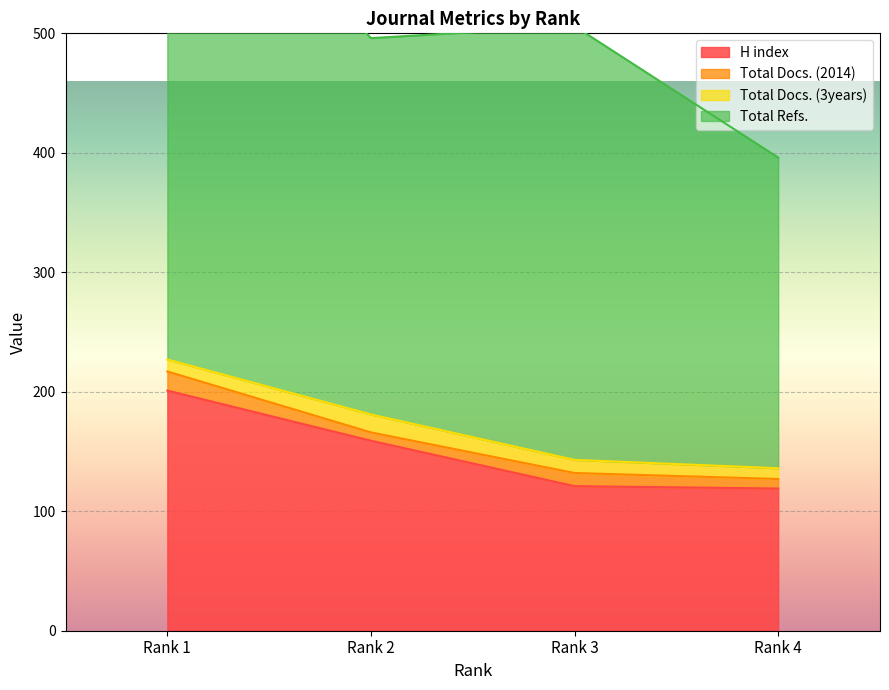

Which series has the largest range (max minus min)?

Total Refs.